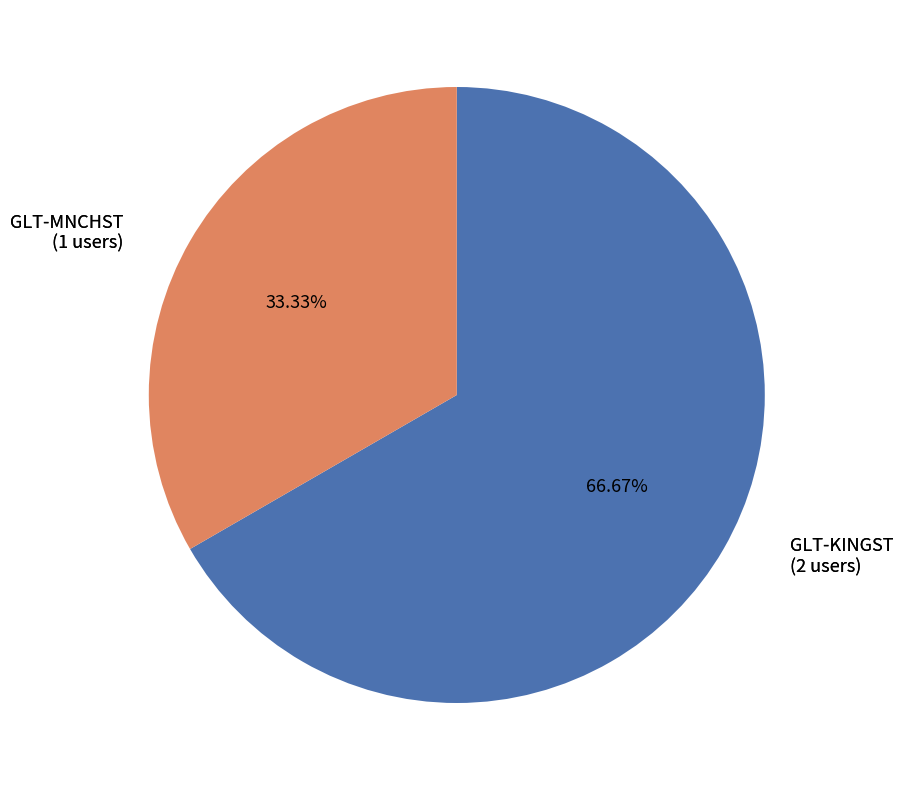

Does any single category account for the majority?

Yes